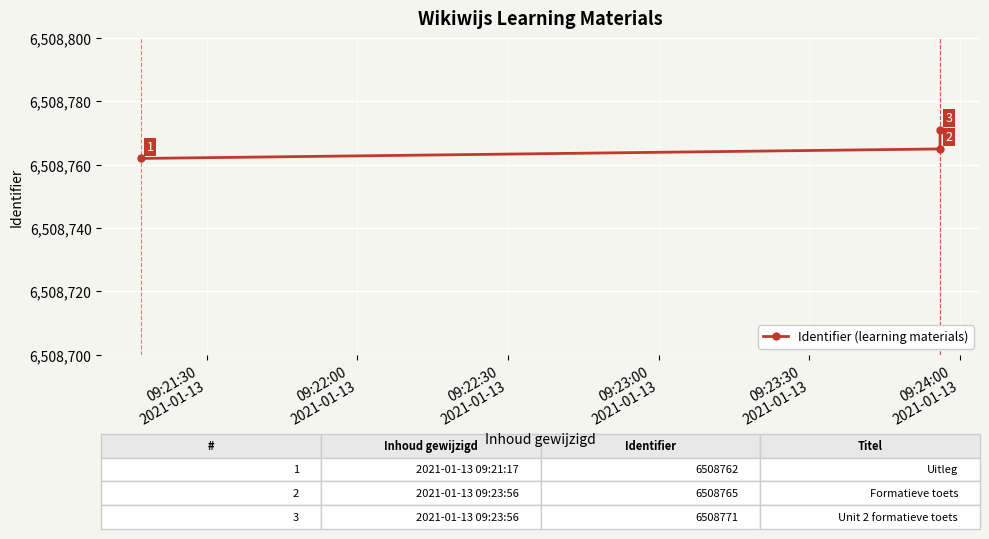

Reading left to right, transcribe all the data shown in this chart.

6508762	6508765	6508771